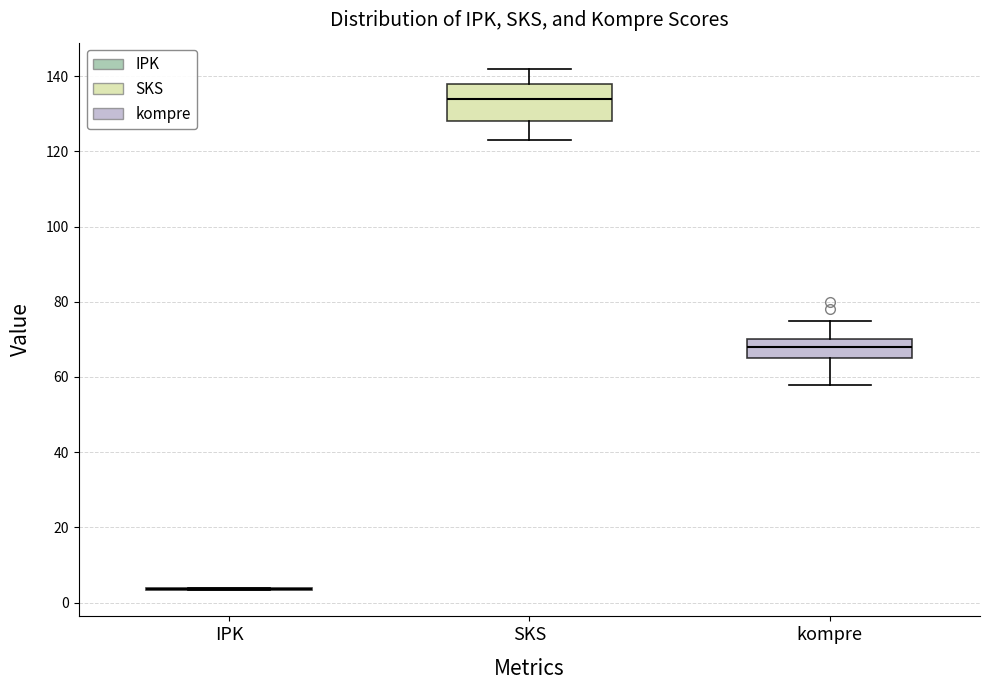

Comparing the boxes themselves (not the whiskers), which one is the tallest?

SKS